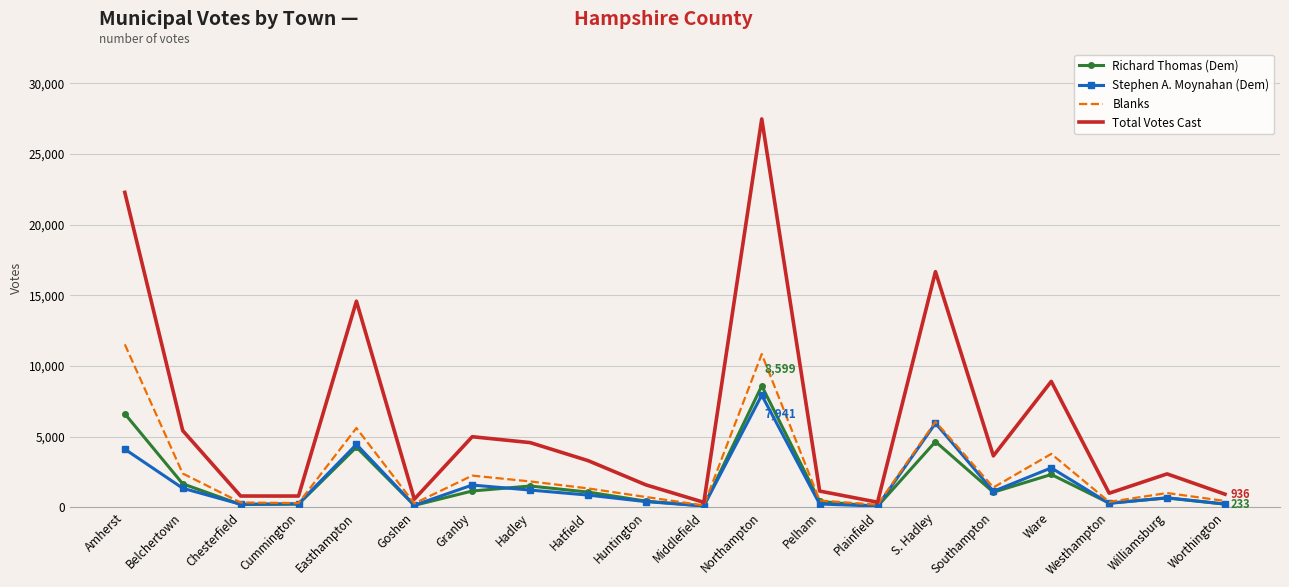

Which series has the largest range (max minus min)?

Total Votes Cast